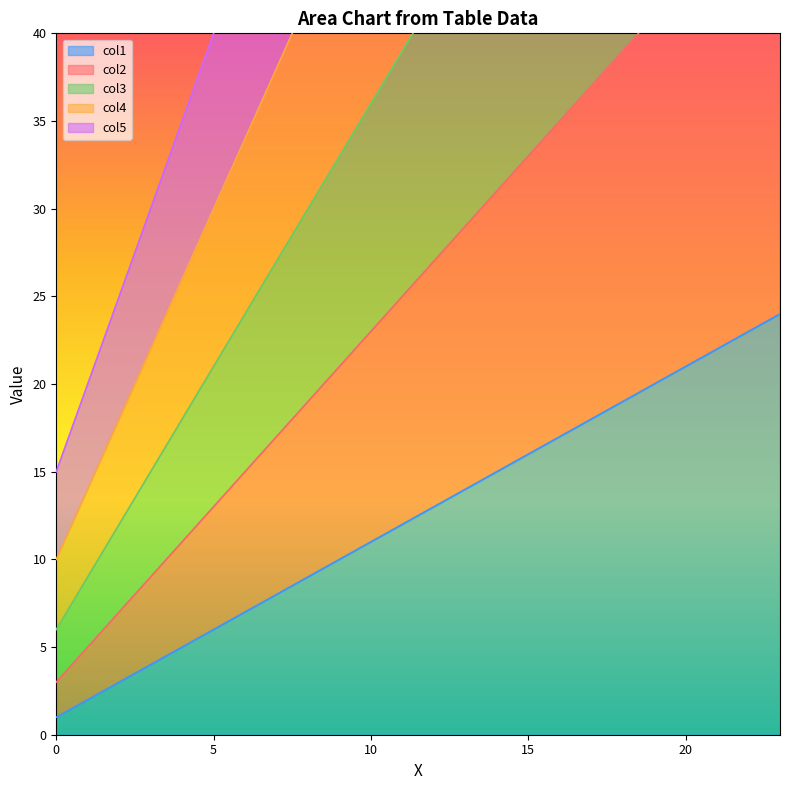

At which label is col4 closest to 56?

11